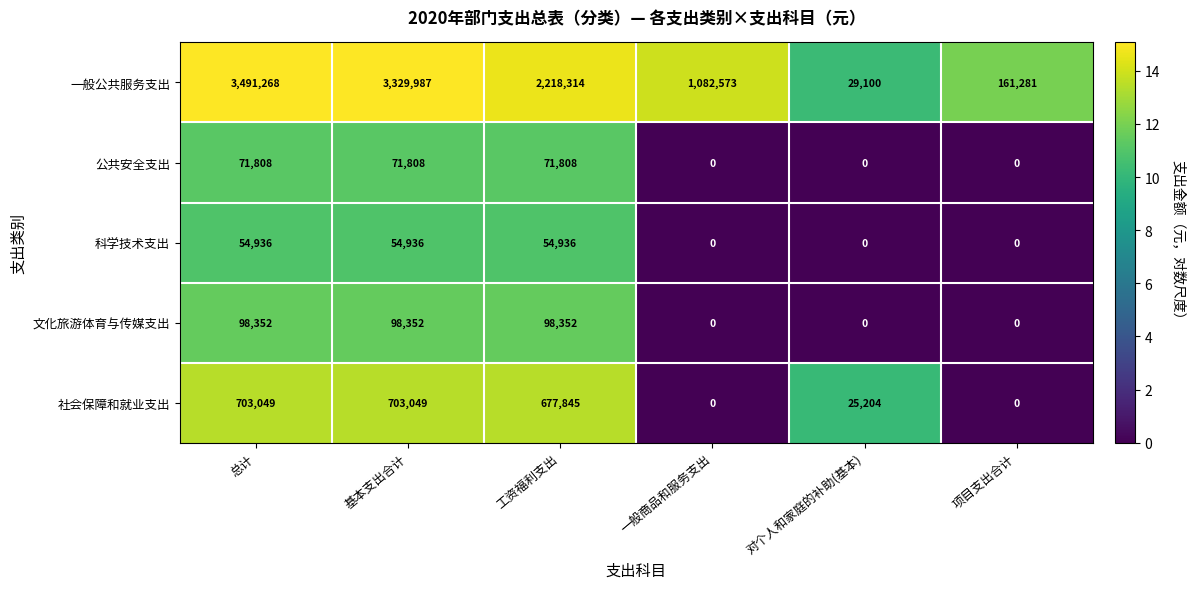

What is the sum of all 文化旅游体育与传媒支出 values?

295056